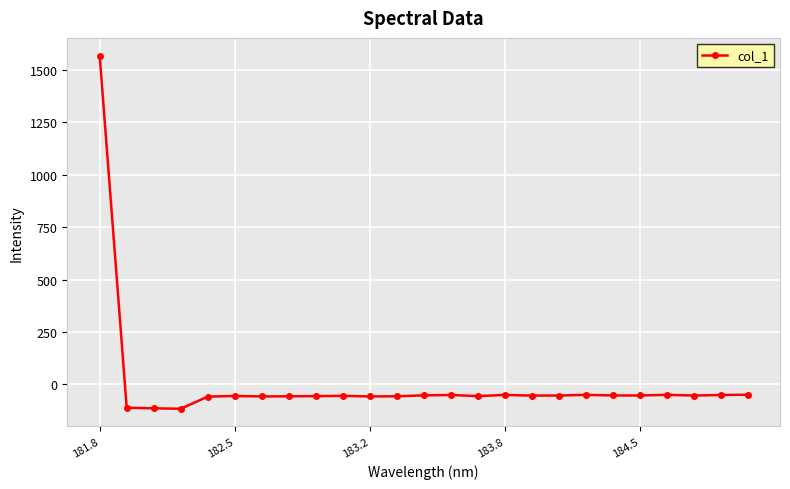

How many lines are shown in the chart?

1